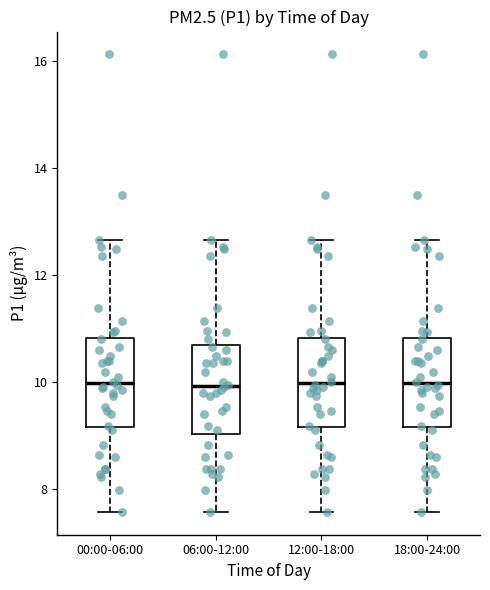

Reading left to right, read every box against the y-axis: the position of its median line, the range the box covers, and the ends of its whiskers. The values are not printed on the chart, so give them approximately, as read against the axis.

00:00-06:00: median 10.0, box 9.2 to 10.8, whiskers 7.6 to 12.6
06:00-12:00: median 10.0, box 9.0 to 10.6, whiskers 7.6 to 12.6
12:00-18:00: median 10.0, box 9.2 to 10.8, whiskers 7.6 to 12.6
18:00-24:00: median 10.0, box 9.2 to 10.8, whiskers 7.6 to 12.6